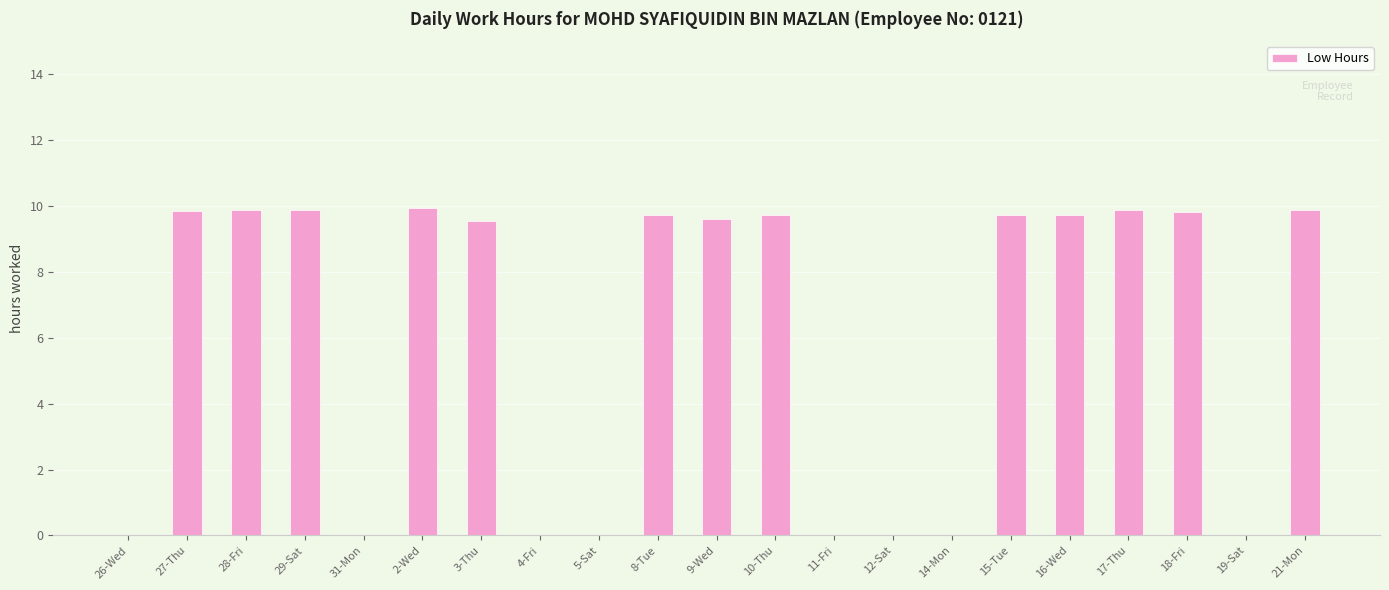

What is the sum of all values?

127.2